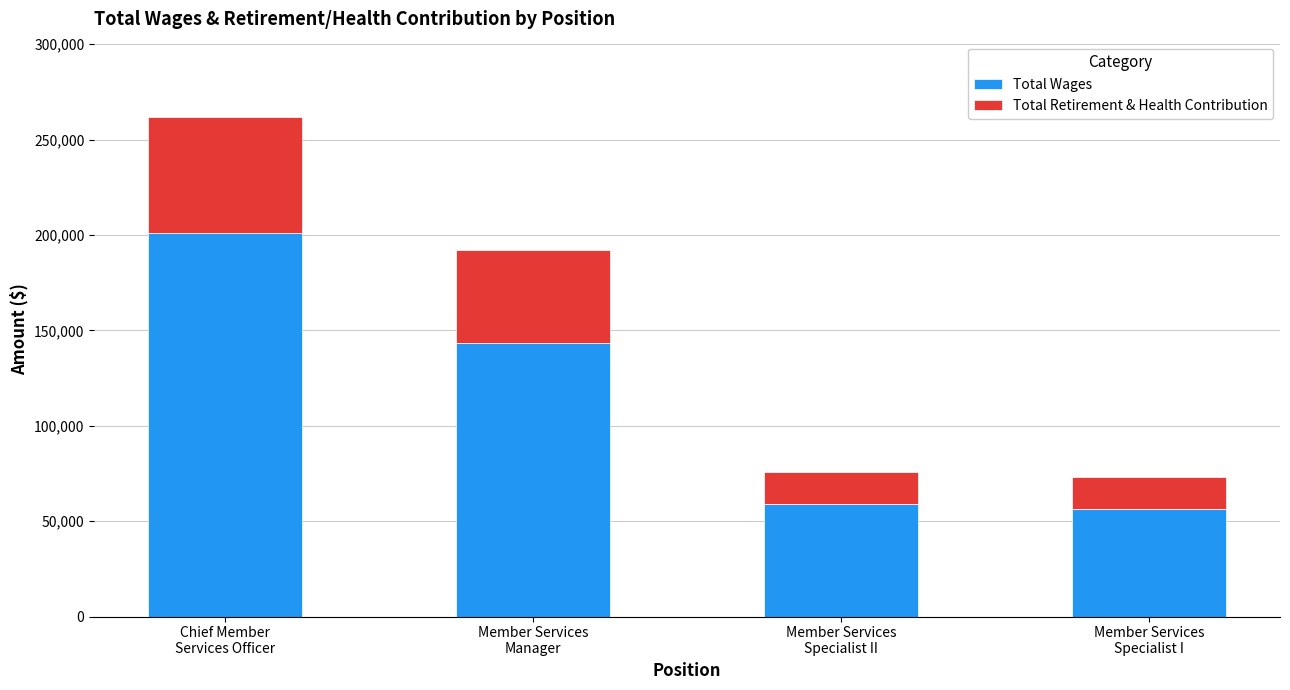

Reading left to right, transcribe the values for Total Wages.

200823	143597	58983	56193